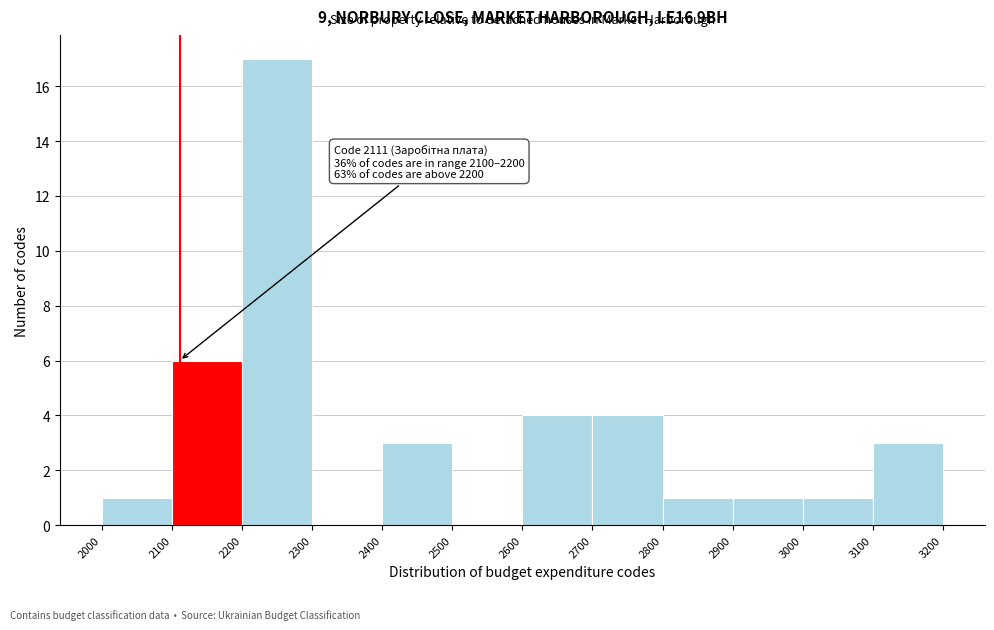

Which range on the x-axis has the tallest bar?

2200 to 2300